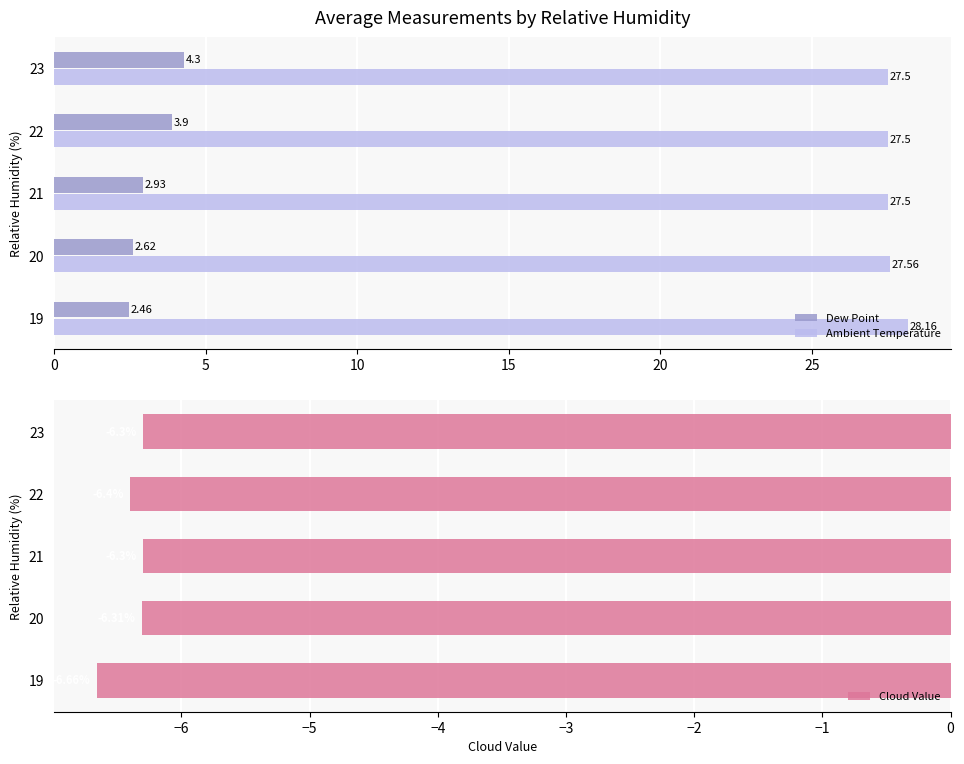

What is the average value of the Ambient Temperature series?

27.6